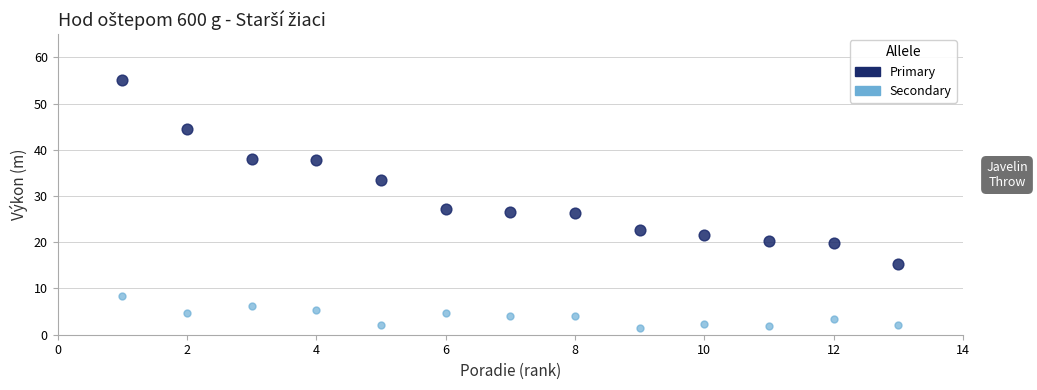

Which series contains the highest Y value?

Primary